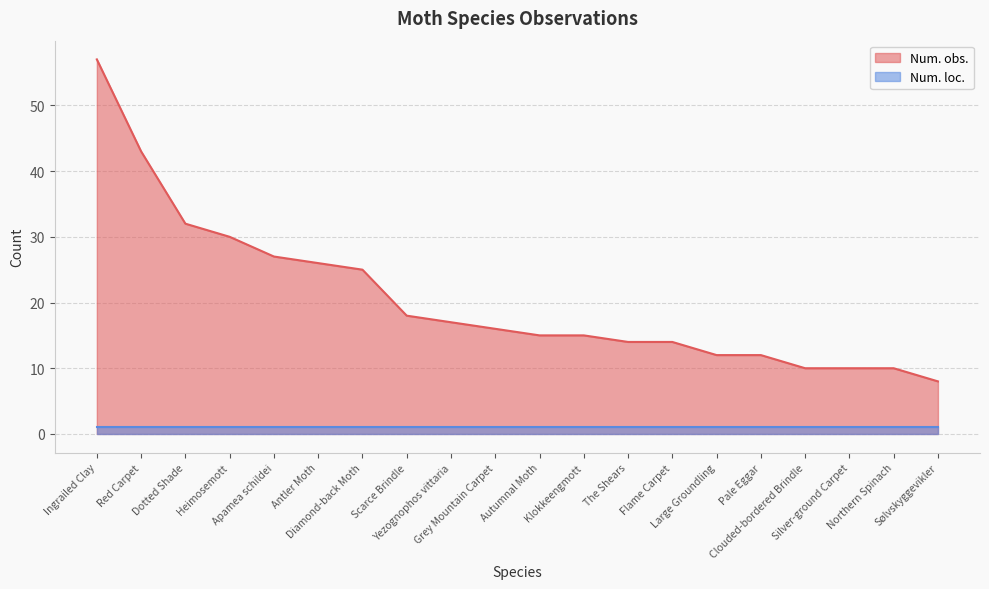

Which label corresponds to the largest value in the chart?

Ingrailed Clay